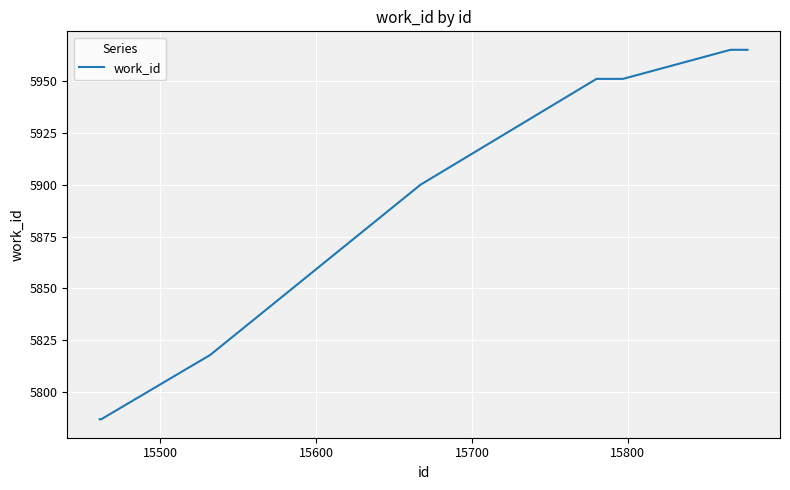

What is the sum of all values?

47124